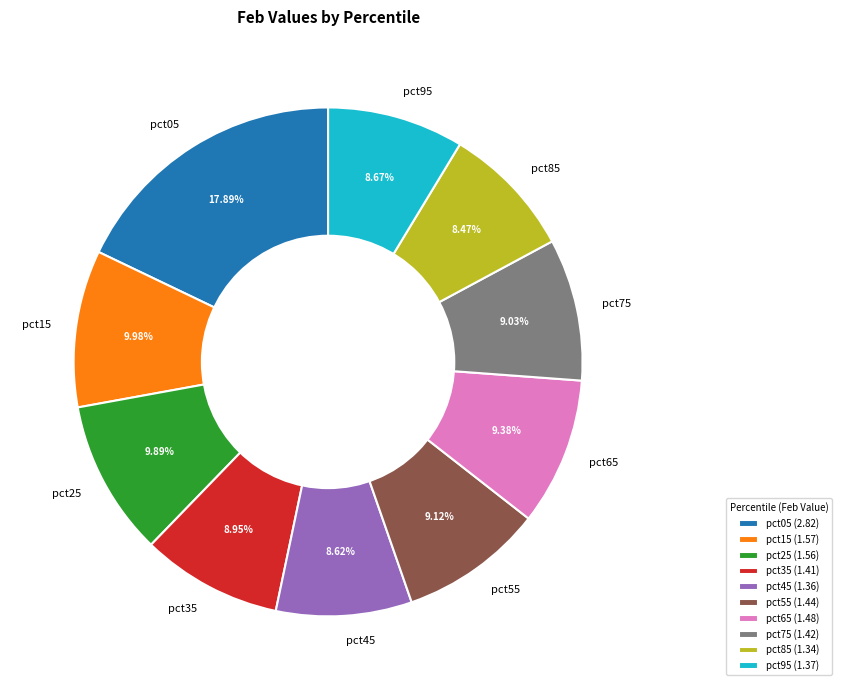

Is there any slice that represents more than half of the pie?

No